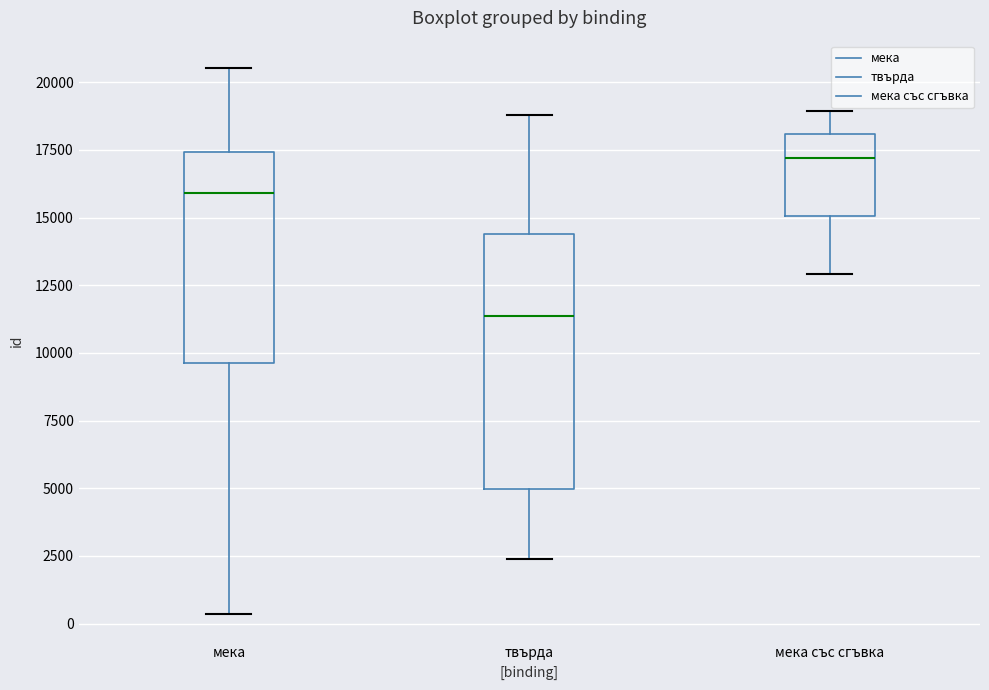

Reading left to right, transcribe this box plot: for each box, give where its median line is, the range the box spans, and where its two whiskers end, as read against the y-axis. The values are not printed on the chart, so give them approximately, as read against the axis.

мека: median 16000, box 9500 to 17500, whiskers 500 to 20500
твърда: median 11500, box 5000 to 14500, whiskers 2500 to 19000
мека със сгъвка: median 17000, box 15000 to 18000, whiskers 13000 to 19000